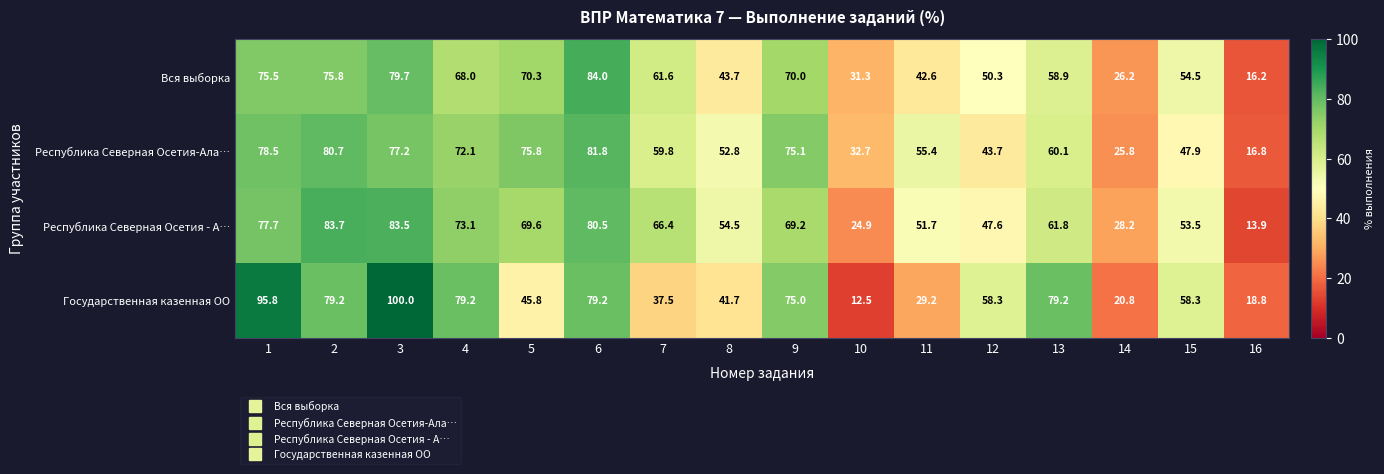

At 3, list the series in order from largest to smallest.

Государственная казенная ОО, Республика Северная Осетия - А…, Вся выборка, Республика Северная Осетия-Ала…